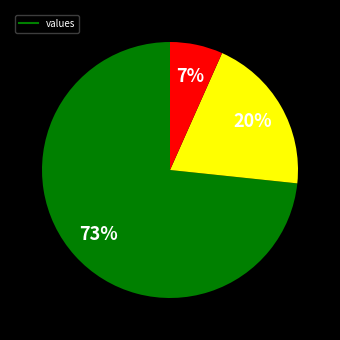

To the nearest percent, what is the average slice percentage?

33%